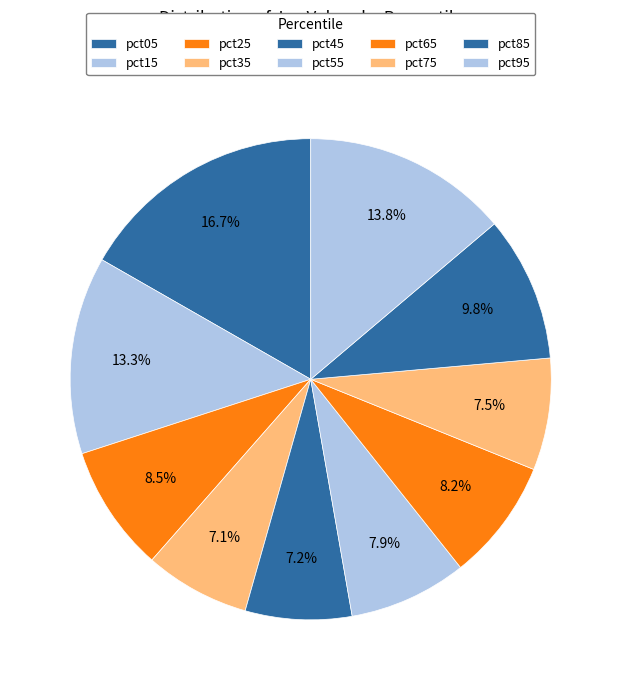

Which category has the smallest portion of the pie?

pct35